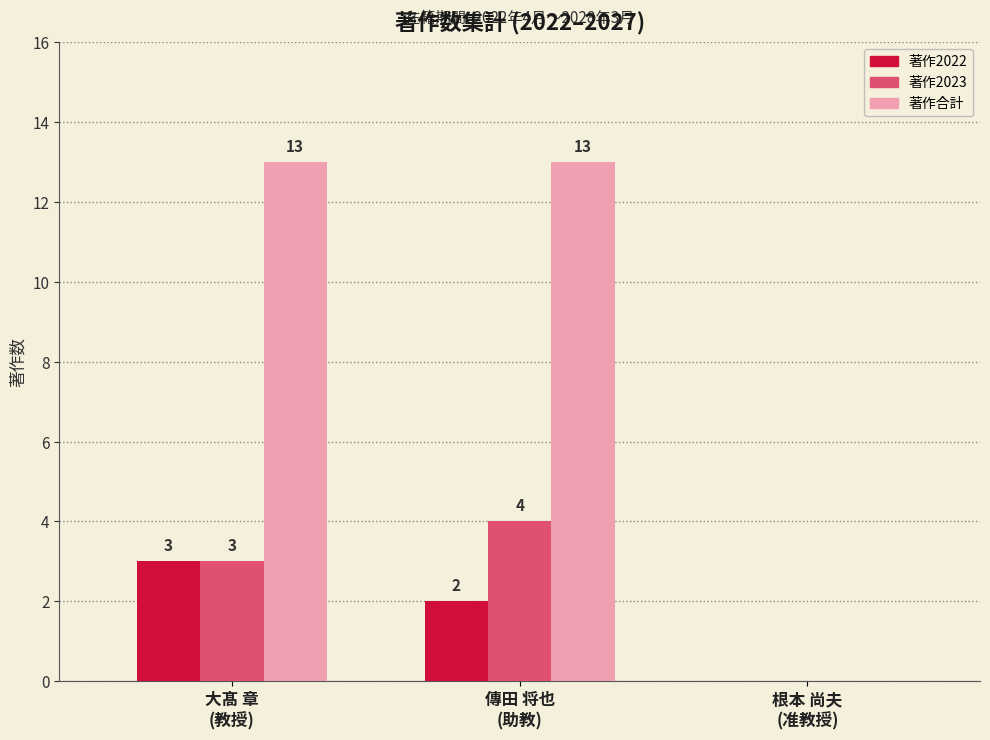

How many 著作2022 values are between 0 and 3?

3